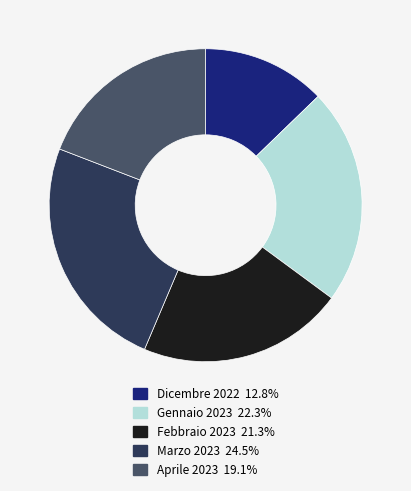

Combined, do Febbraio 2023 21.3% and Marzo 2023 24.5% account for over 50%?

No